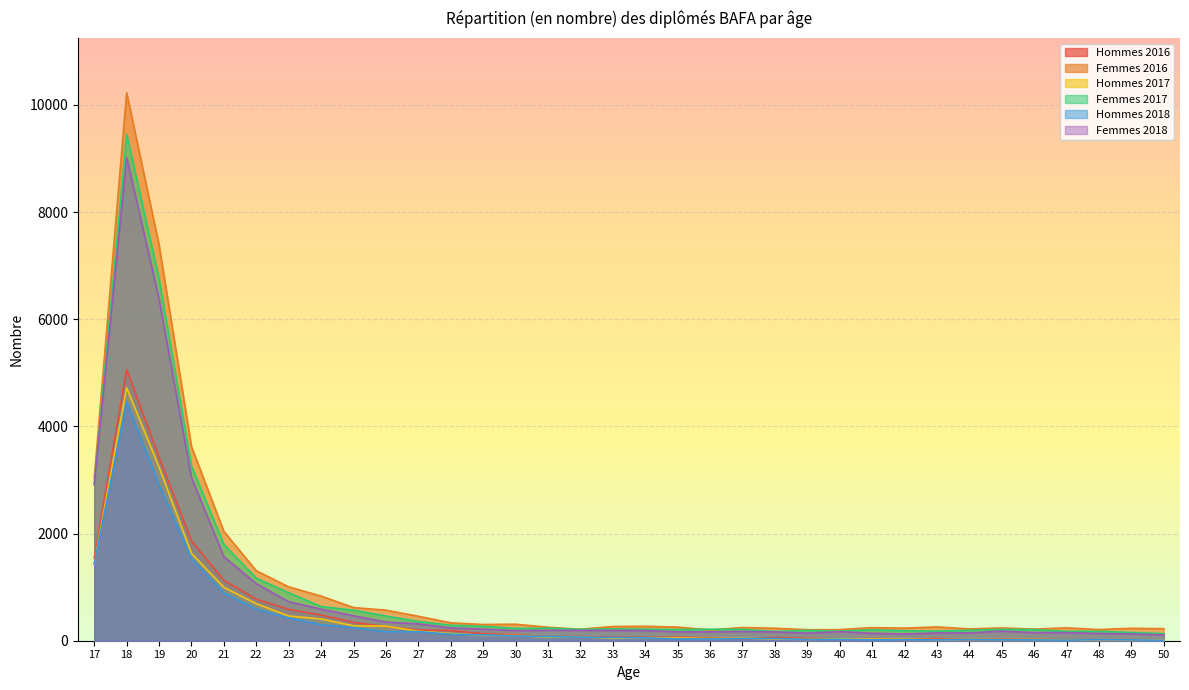

At 17, list the series in order from largest to smallest.

Femmes 2016, Femmes 2018, Femmes 2017, Hommes 2016, Hommes 2018, Hommes 2017